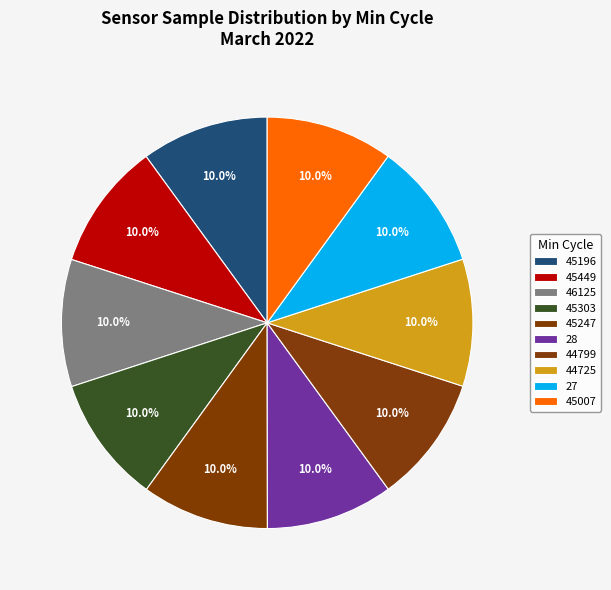

Which category has the biggest portion of the pie?

27